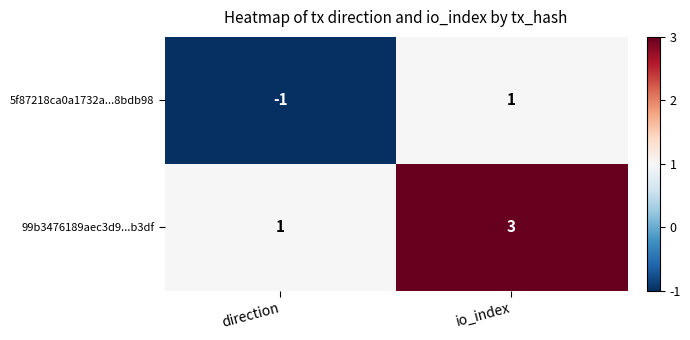

Reading right to left, transcribe all the data shown in this chart.

5f87218ca0a1732a...8bdb98: 1	-1
99b3476189aec3d9...b3df: 3	1